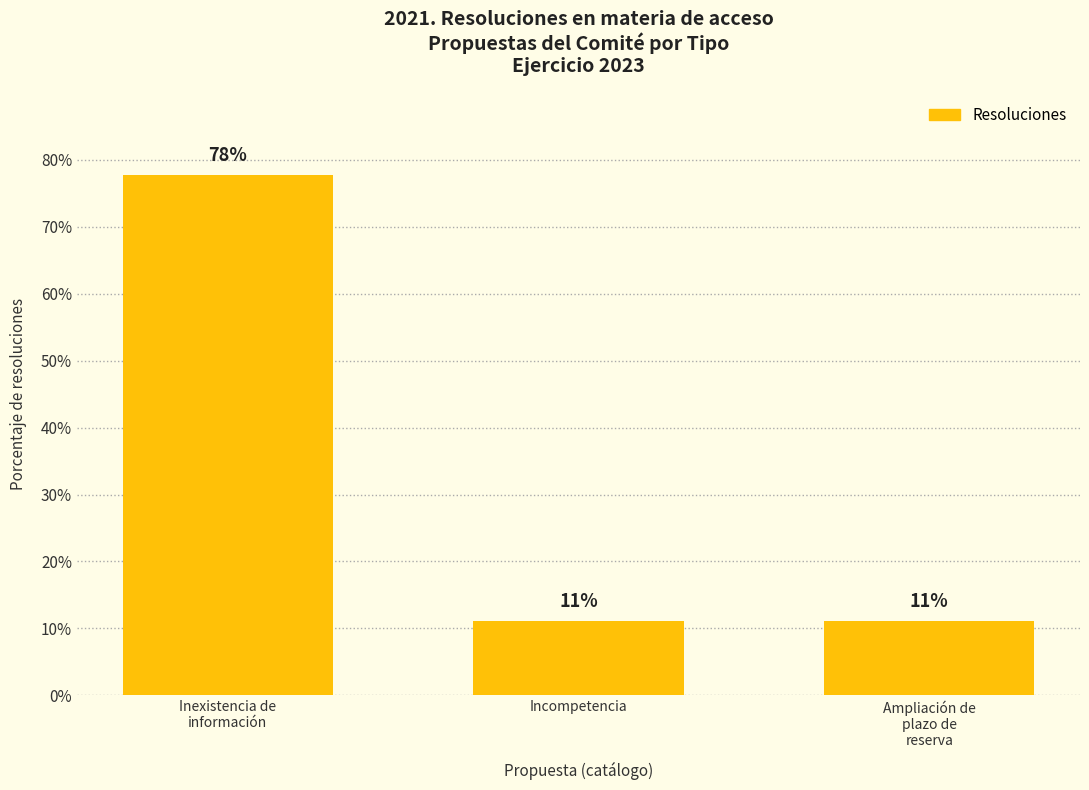

What is the difference between the values at Ampliación de
plazo de
reserva and Inexistencia de
información?

66.7